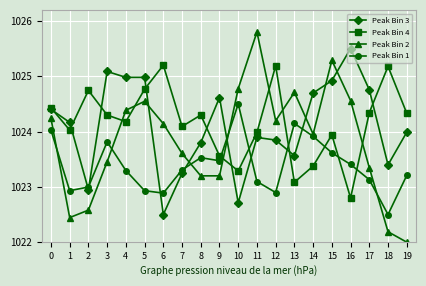

Where is the first local maximum for Peak Bin 1?

3